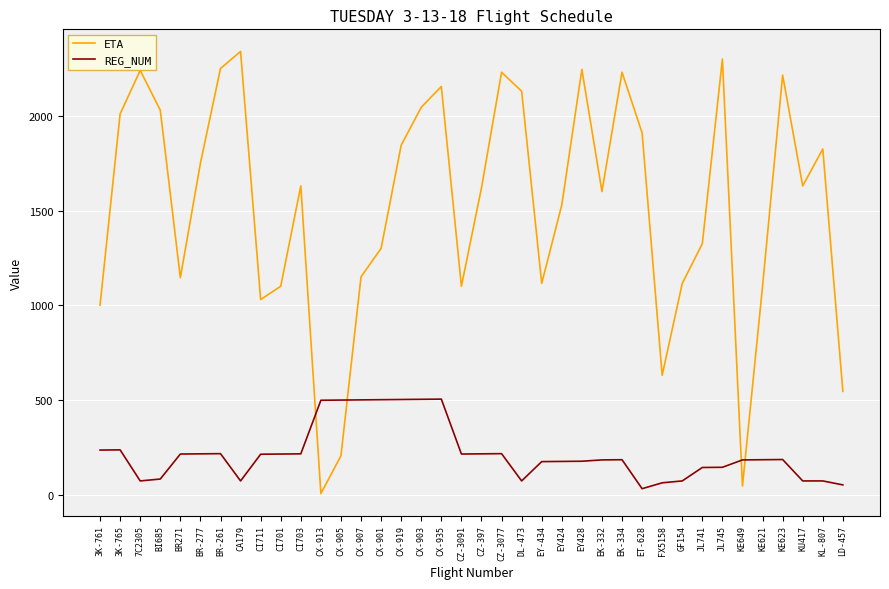

Is it true that REG_NUM equals 72 at GF154?

True